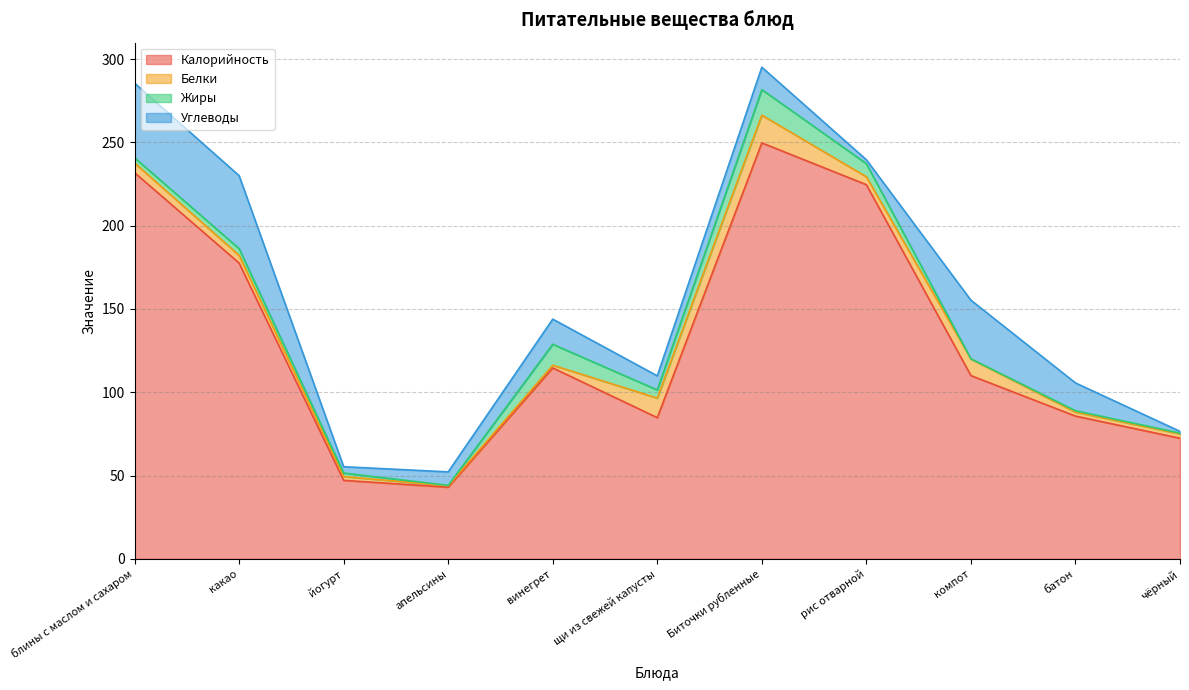

Which series has the largest total across all categories?

Калорийность